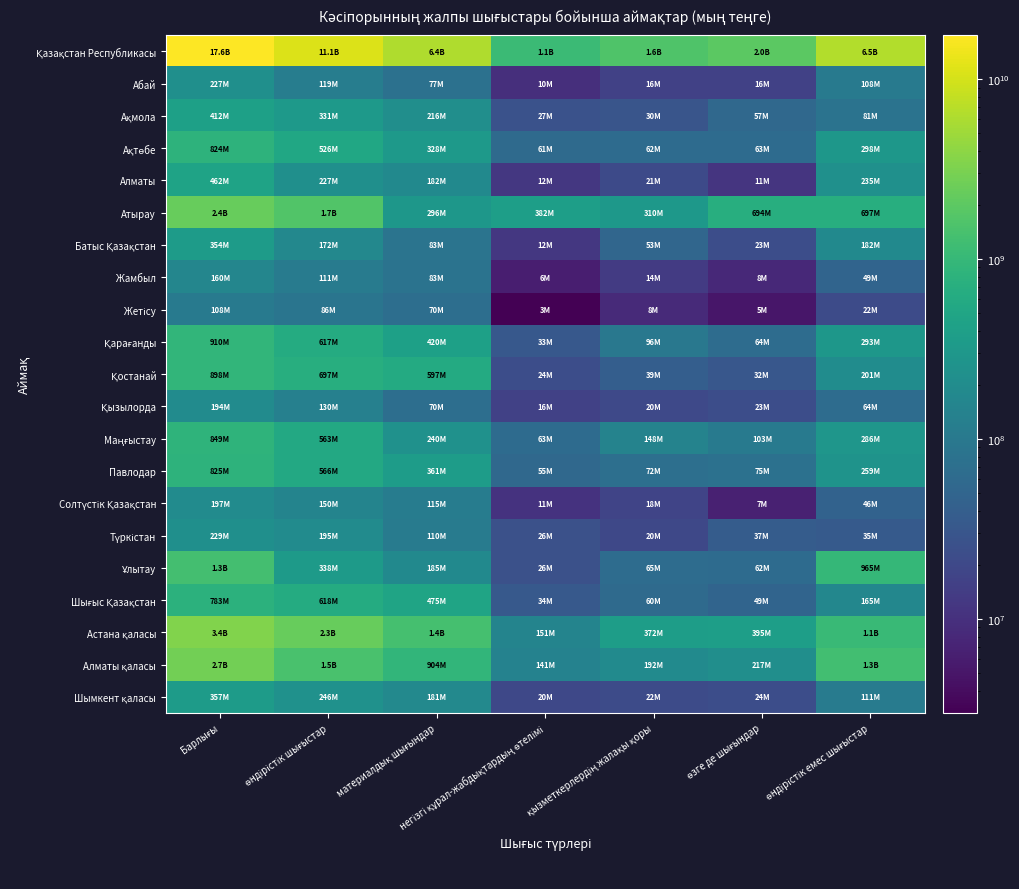

Which series has the largest range (max minus min)?

Қазақстан Республикасы